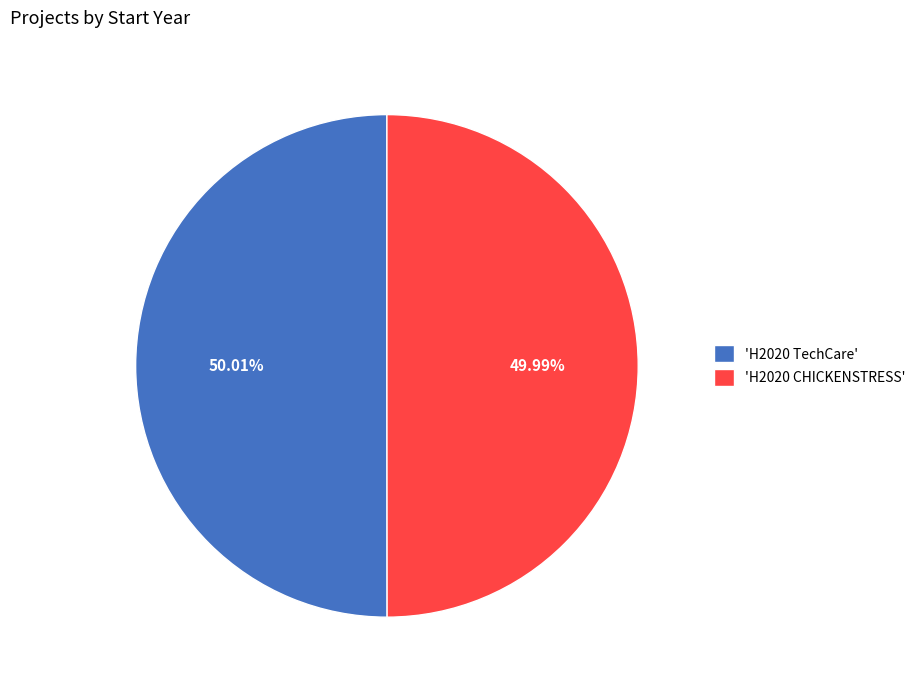

Is there any slice that represents more than half of the pie?

Yes